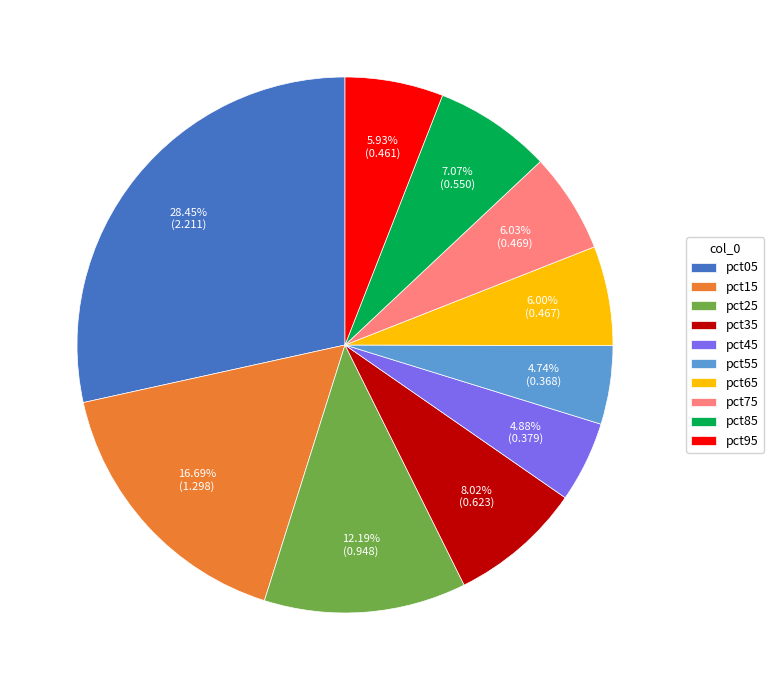

To the nearest percent, what percentage of the pie is pct15?

17%